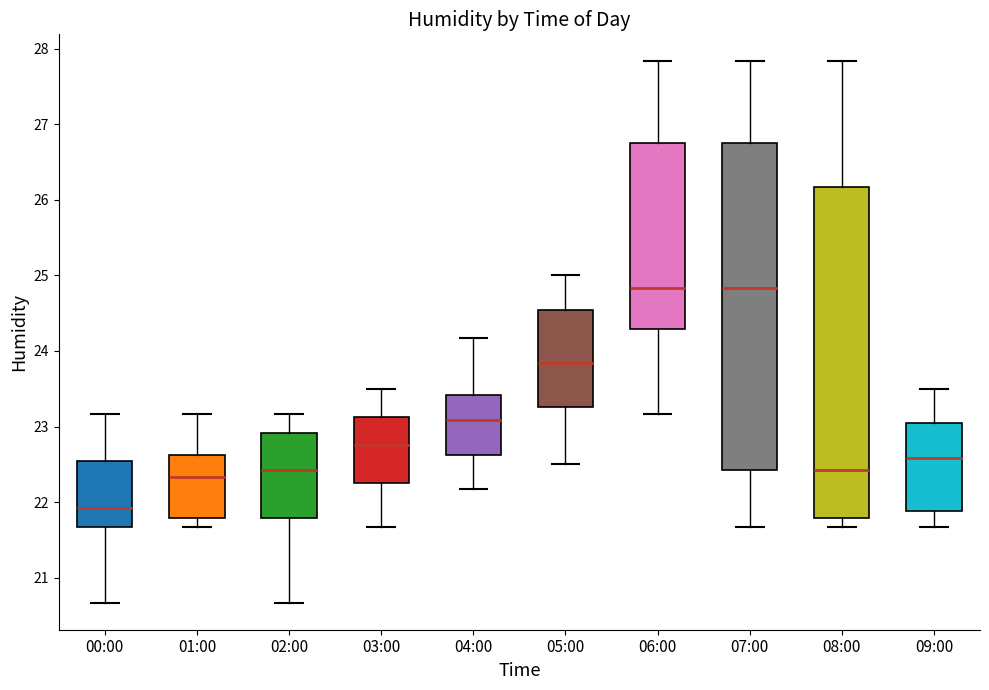

Reading left to right, read every box against the y-axis: the position of its median line, the range the box covers, and the ends of its whiskers. The values are not printed on the chart, so give them approximately, as read against the axis.

00:00: median 21.9, box 21.7 to 22.5, whiskers 20.7 to 23.2
01:00: median 22.3, box 21.8 to 22.6, whiskers 21.7 to 23.2
02:00: median 22.4, box 21.8 to 22.9, whiskers 20.7 to 23.2
03:00: median 22.8, box 22.3 to 23.1, whiskers 21.7 to 23.5
04:00: median 23.1, box 22.6 to 23.4, whiskers 22.2 to 24.2
05:00: median 23.8, box 23.3 to 24.5, whiskers 22.5 to 25.0
06:00: median 24.8, box 24.3 to 26.7, whiskers 23.2 to 27.8
07:00: median 24.8, box 22.4 to 26.7, whiskers 21.7 to 27.8
08:00: median 22.4, box 21.8 to 26.2, whiskers 21.7 to 27.8
09:00: median 22.6, box 21.9 to 23.0, whiskers 21.7 to 23.5